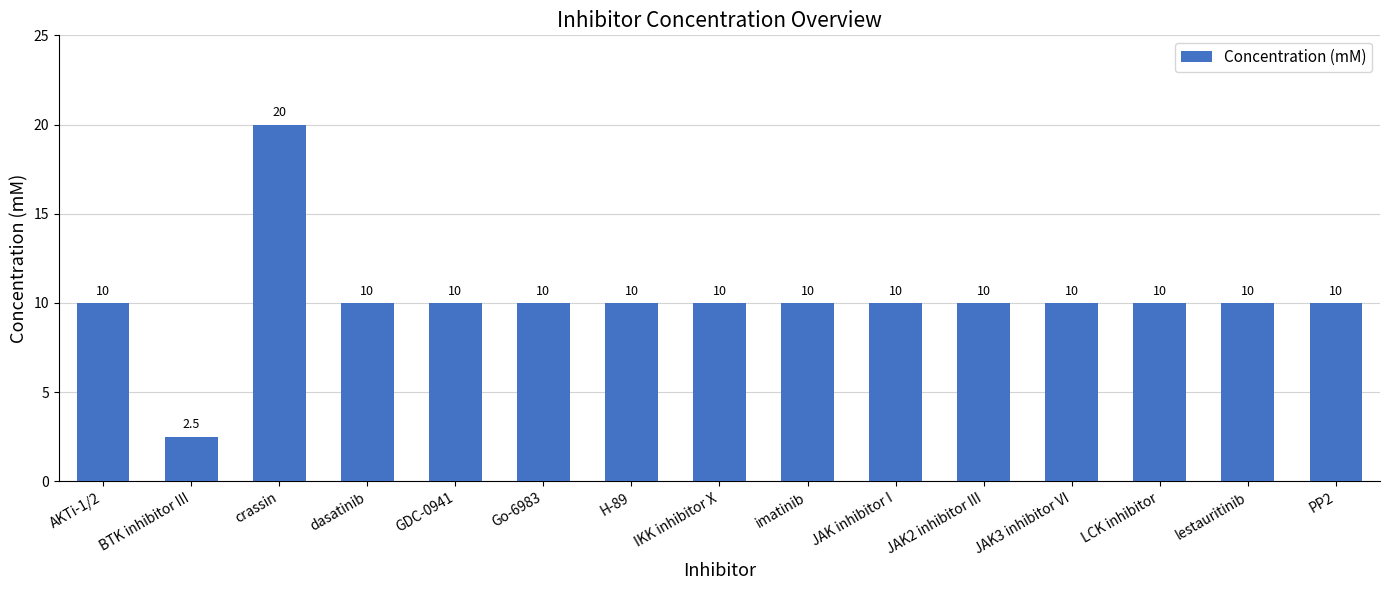

Reading right to left, transcribe all the data shown in this chart.

PP2=10.0	lestauritinib=10.0	LCK inhibitor=10.0	JAK3 inhibitor VI=10.0	JAK2 inhibitor III=10.0	JAK inhibitor I=10.0	imatinib=10.0	IKK inhibitor X=10.0	H-89=10.0	Go-6983=10.0	GDC-0941=10.0	dasatinib=10.0	crassin=20.0	BTK inhibitor III=2.5	AKTi-1/2=10.0